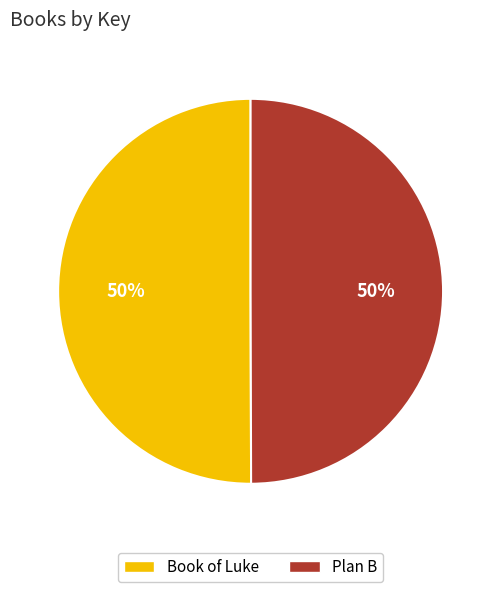

Do Plan B and Book of Luke together represent more than half of the pie?

Yes